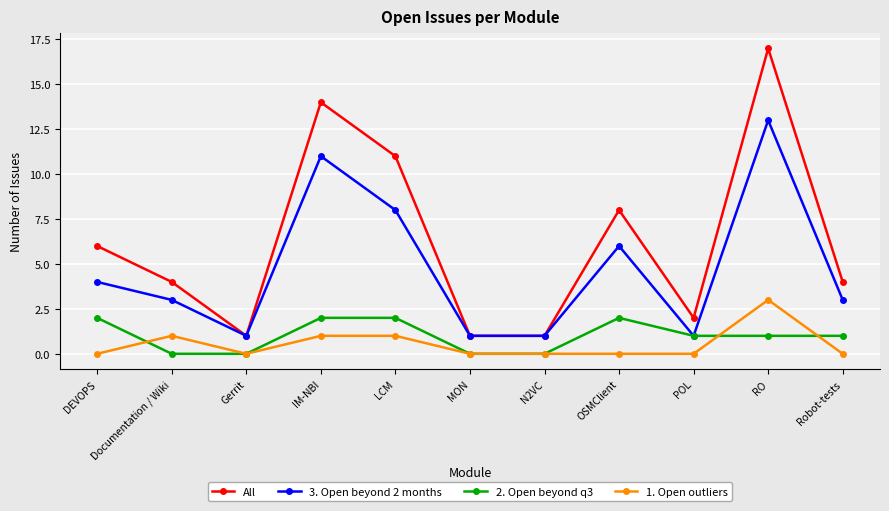

True or false: 2. Open beyond q3 and All cross at least once.

False